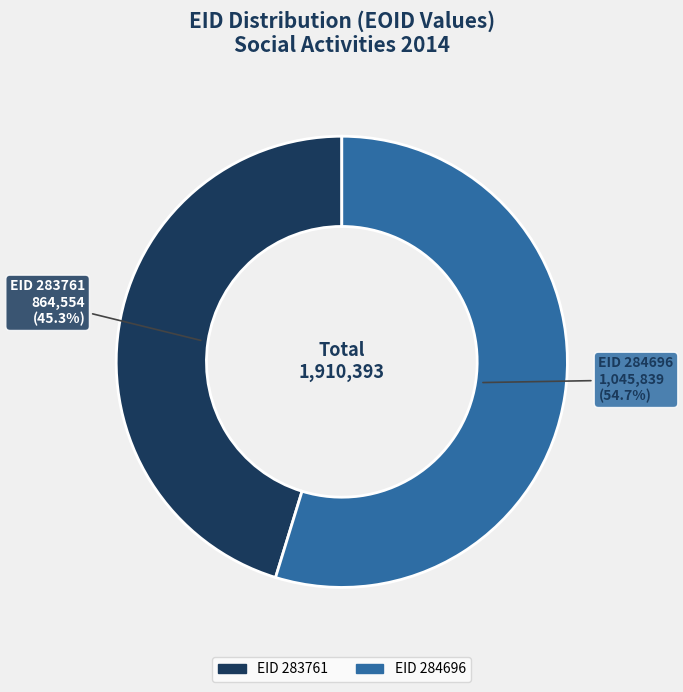

To the nearest percent, what is the difference between the largest and smallest slice percentages?

9%